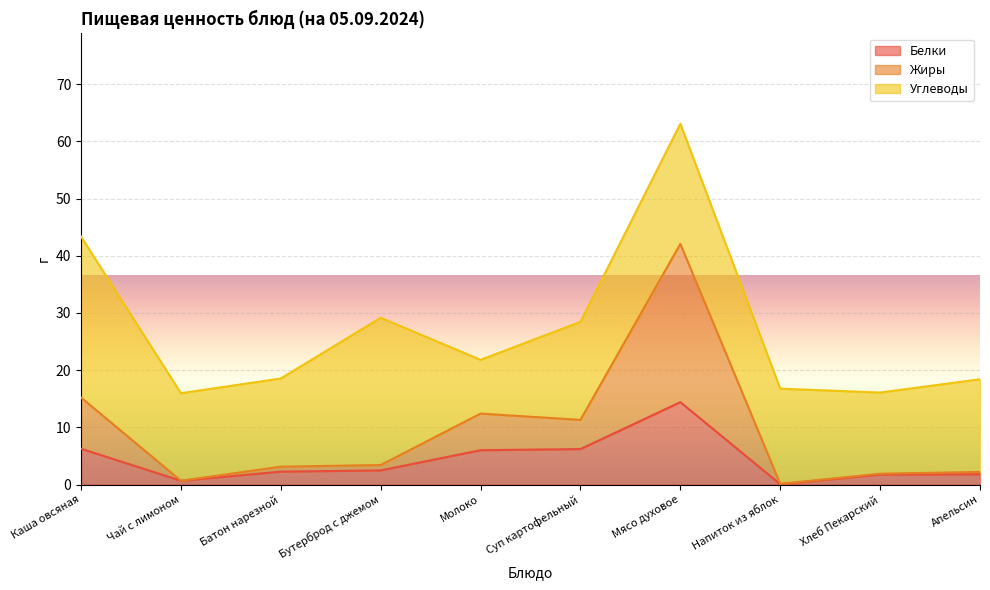

The value of Белки at Молоко is 10.7. True or false?

False